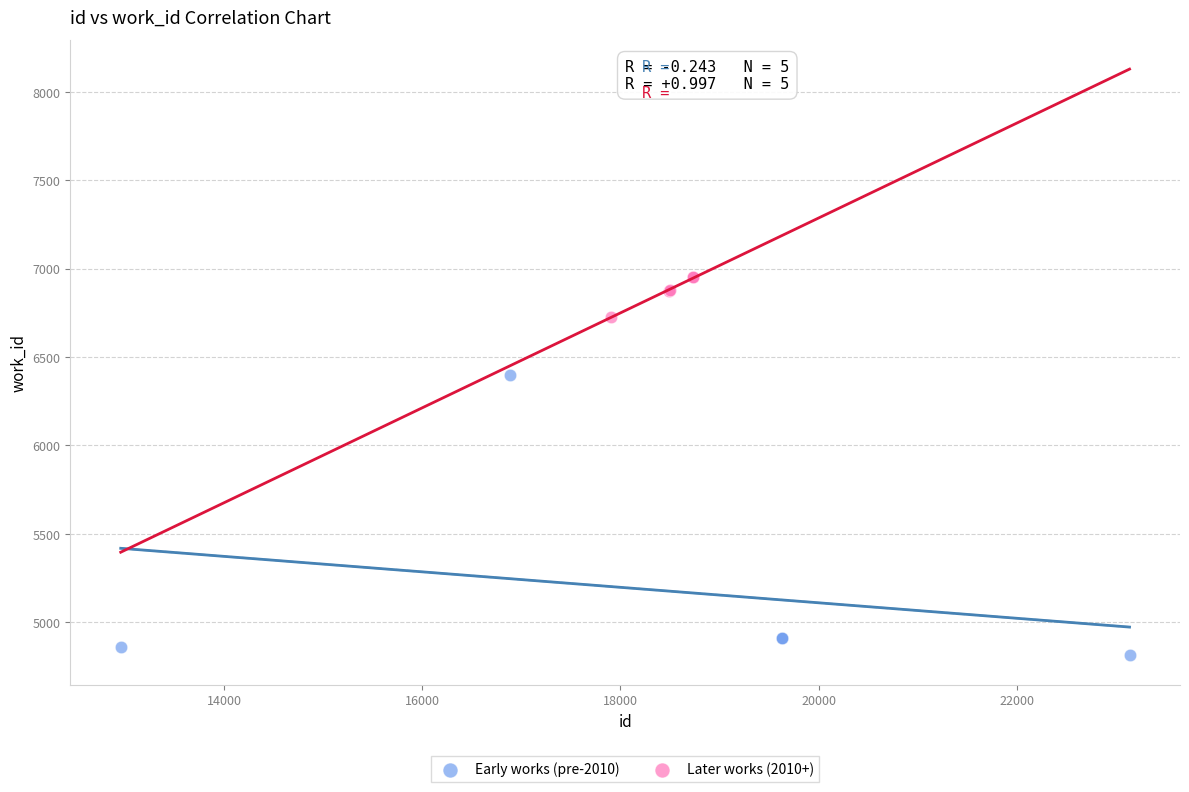

Which series reaches the minimum Y coordinate?

Early works (pre-2010)